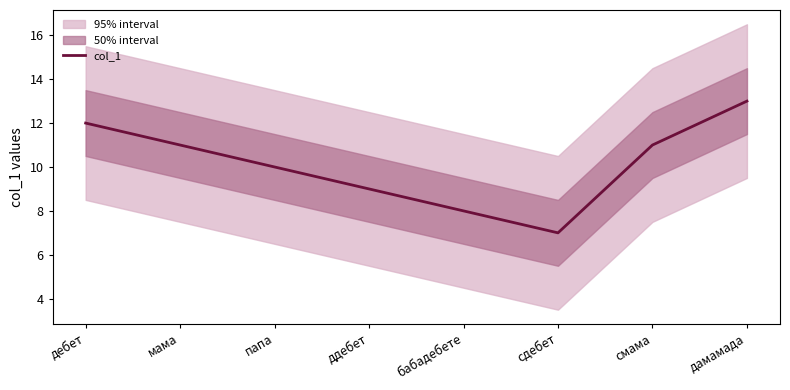

What is the difference between the values at cдебет and мама?

4